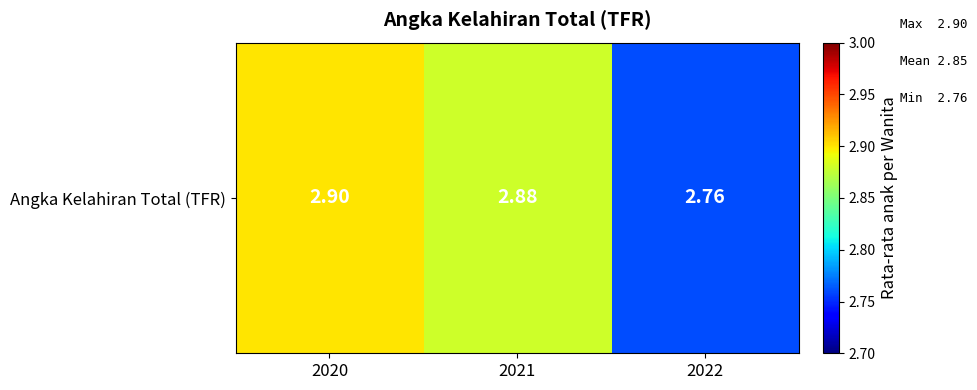

What value does the data have at 2022?

2.8